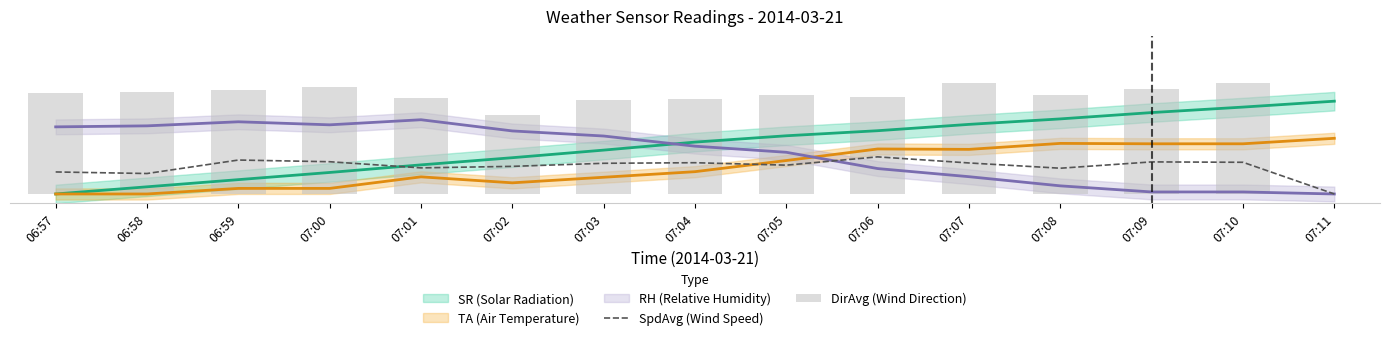

What is the difference between the DirAvg (Wind Direction) values at 07:03 and 07:11?

50.4